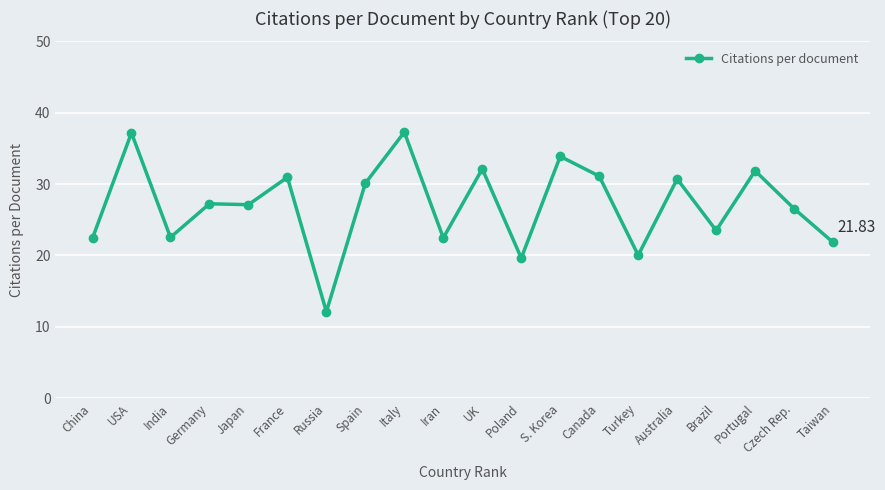

What value does the data have at Canada?

31.1